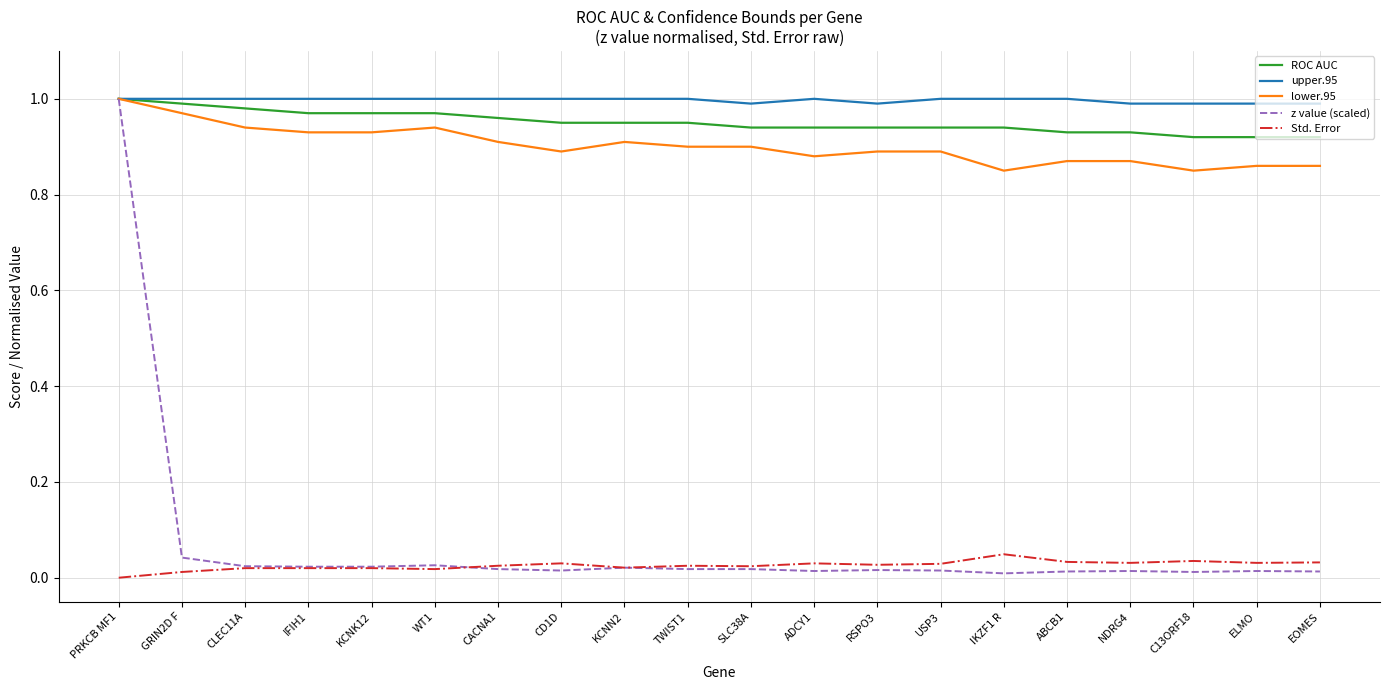

Is the value of ROC AUC at NDRG4 greater than the value of upper.95 at KCNN2?

No